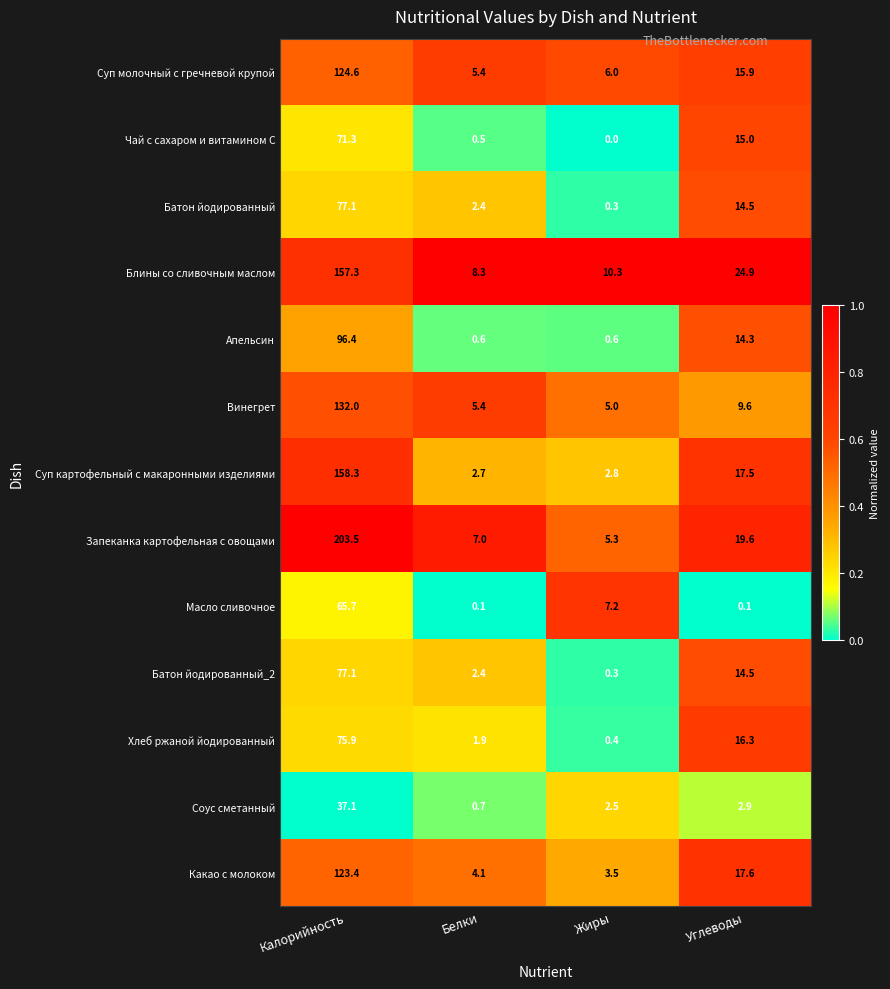

What is the difference between the highest and lowest values at Углеводы?

24.8